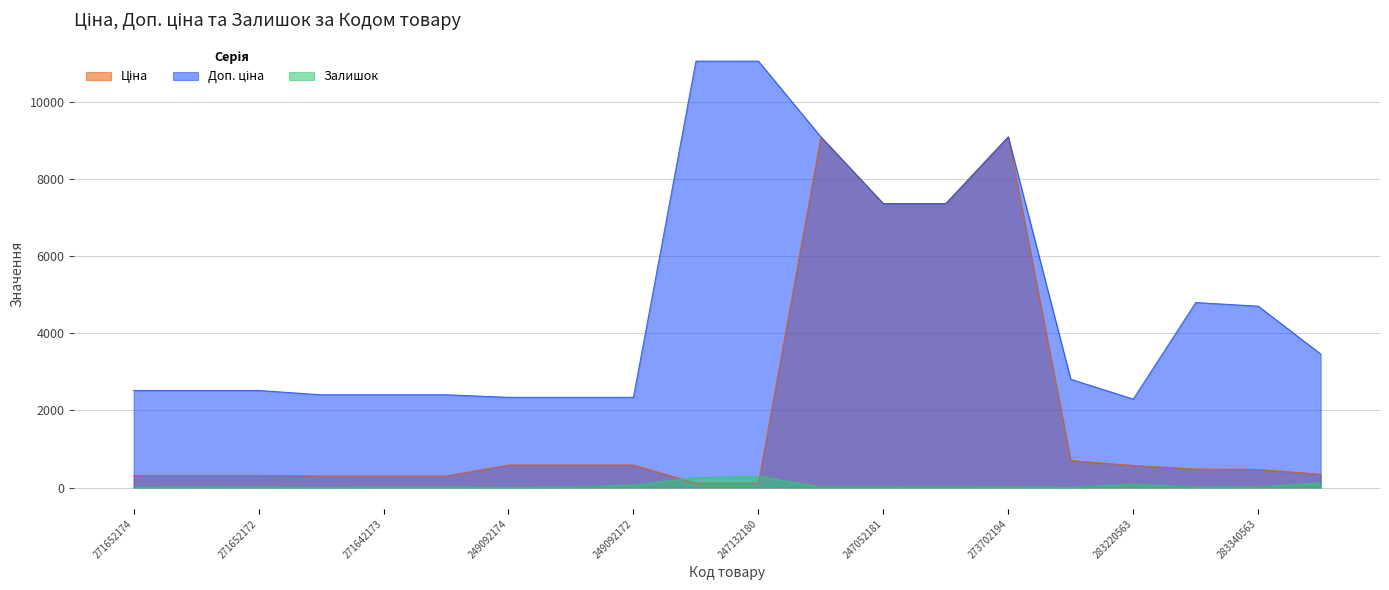

What is the sum of all Доп. ціна values?

94864.0